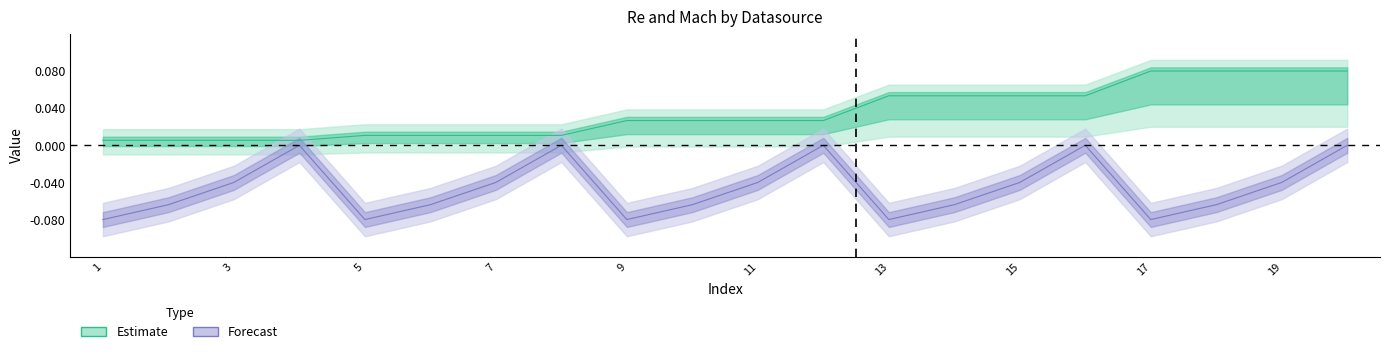

True or false: Mach_JavaFoil and Re_JavaFoil intersect in this chart.

False